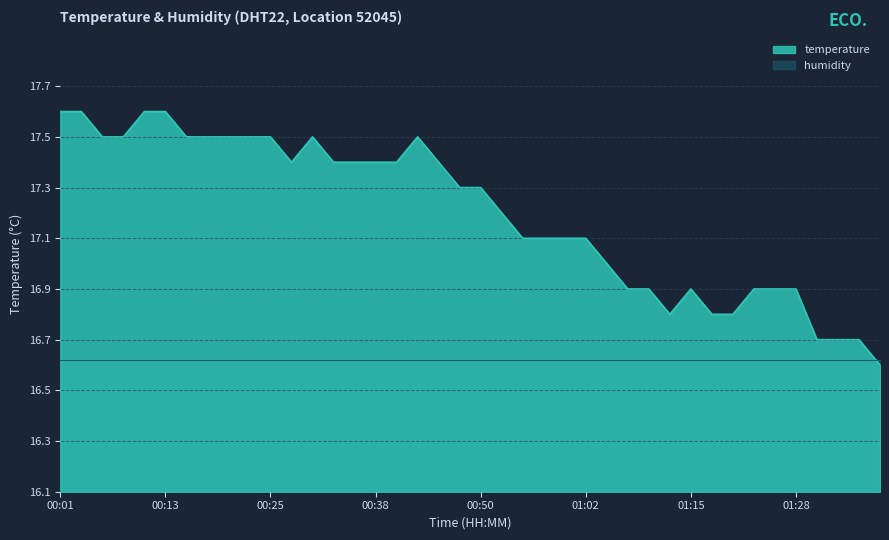

List the labels in order of value, smallest first.

01:38, 01:30, 01:33, 01:35, 01:12, 01:17, 01:20, 01:07, 01:09, 01:15, 01:23, 01:26, 01:28, 01:04, 00:55, 00:57, 01:00, 01:02, 00:52, 00:47, 00:50, 00:28, 00:33, 00:35, 00:38, 00:40, 00:45, 00:06, 00:08, 00:16, 00:18, 00:21, 00:23, 00:25, 00:30, 00:42, 00:01, 00:04, 00:11, 00:13